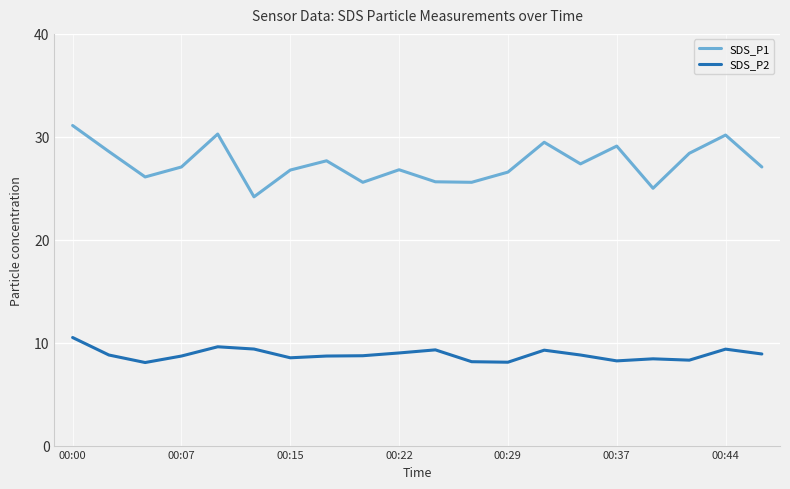

True or false: SDS_P1 and SDS_P2 cross at least once.

False